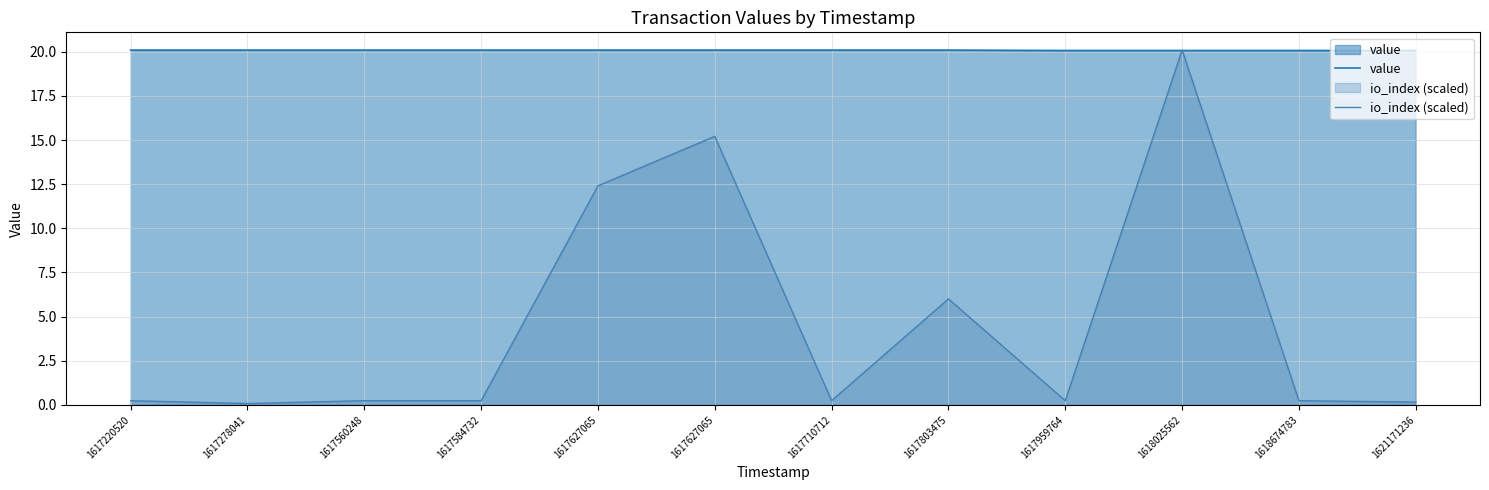

Which category has the lowest value across all series?

1617278041